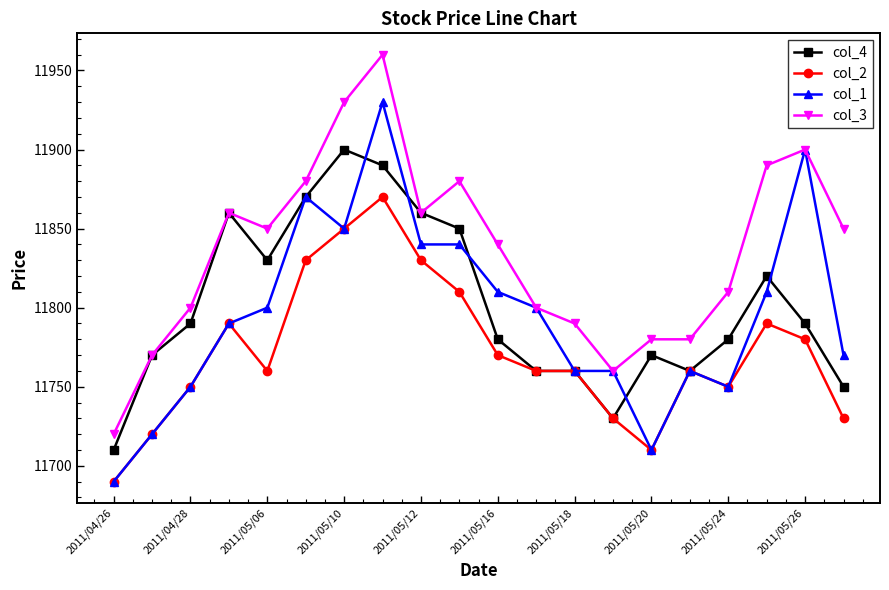

Which series has the largest total across all categories?

col_3